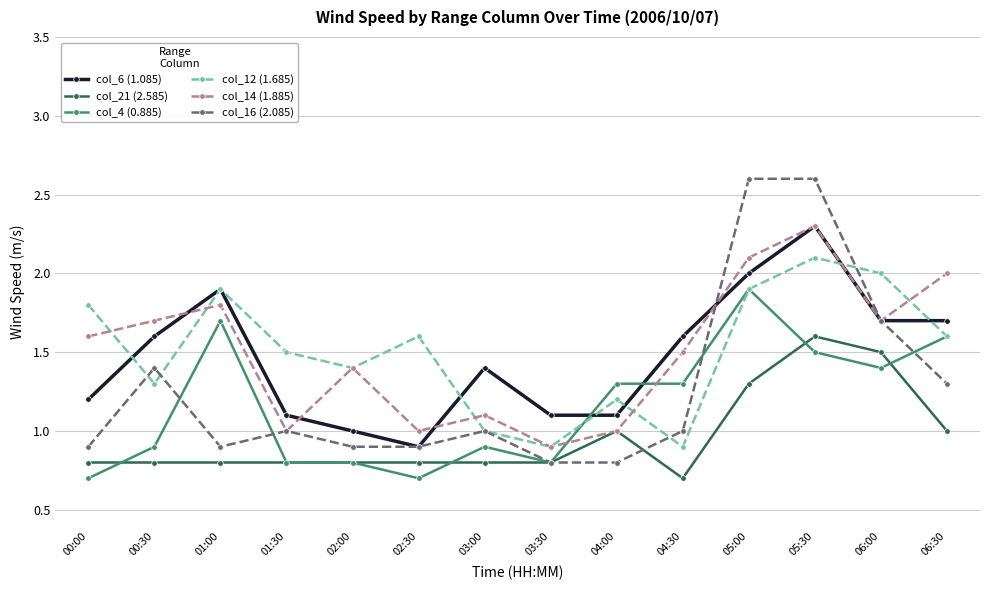

What is the sum of the col_16 (2.085) values at 02:00 and 04:30?

1.9